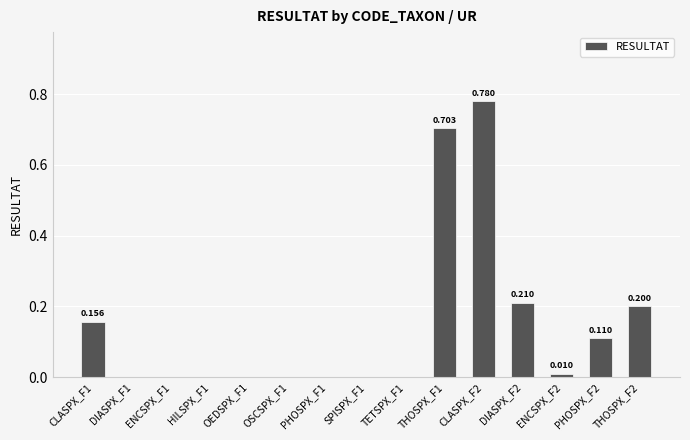

True or false: the data shows 0.2 at CLASPX_F1.

True